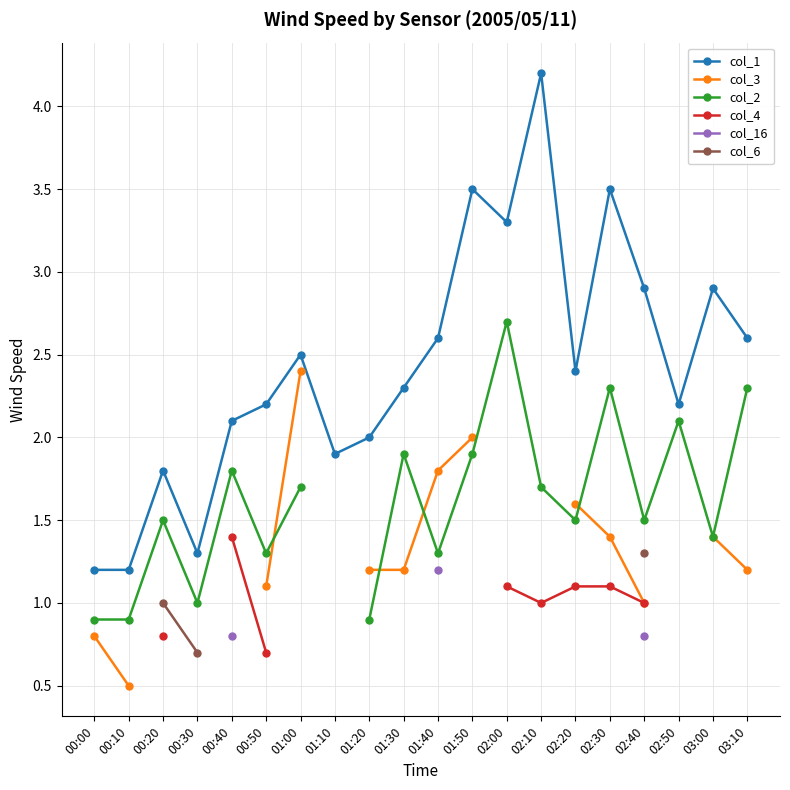

What is the average value of the col_1 series?

2.4